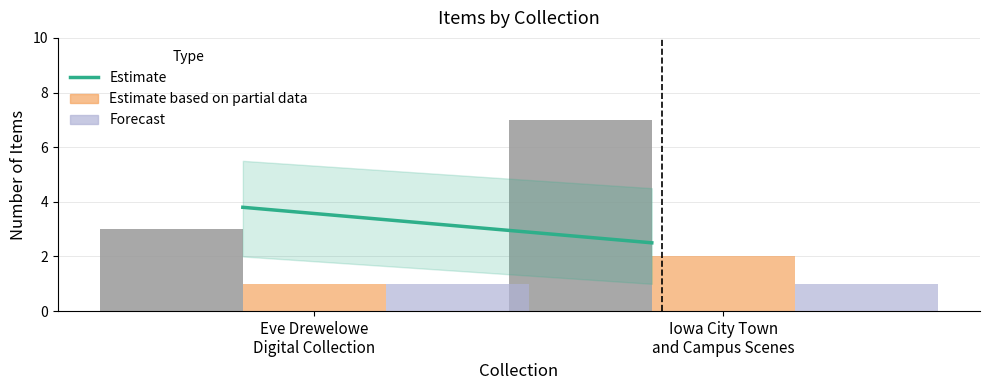

How many bars are there in each group?

3